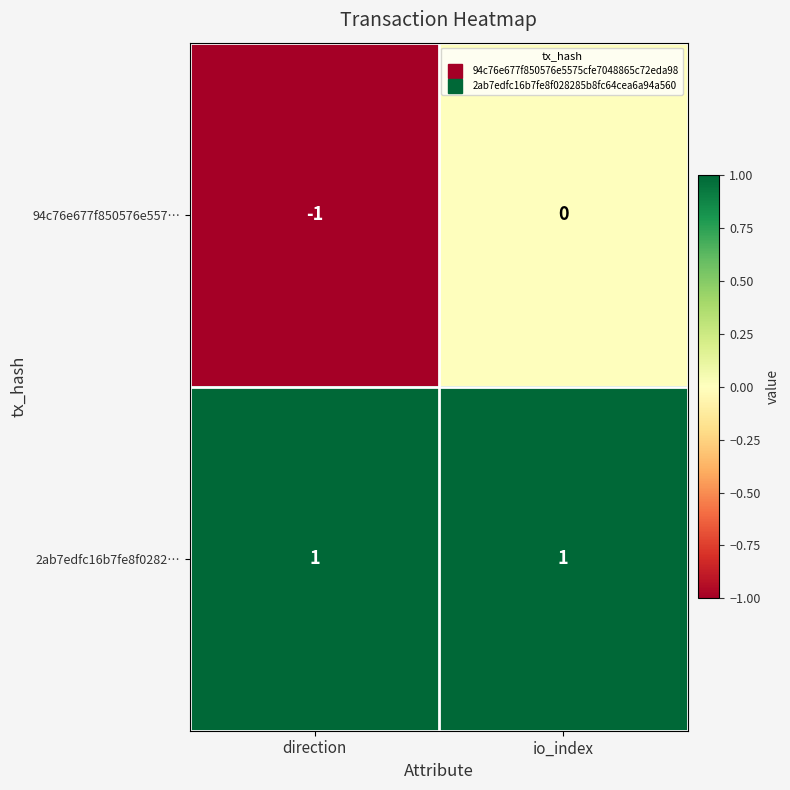

Reading left to right, list all the values displayed in this chart.

94c76e677f850576e557…: direction=-1	io_index=0
2ab7edfc16b7fe8f0282…: direction=1	io_index=1